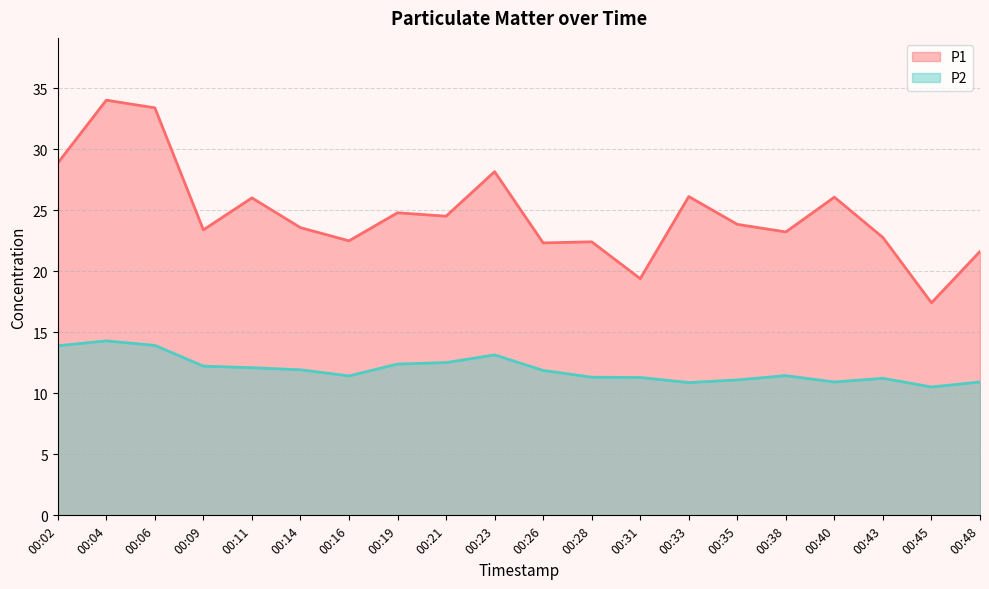

The P2 series shows 11.9 at 00:14. True or false?

True